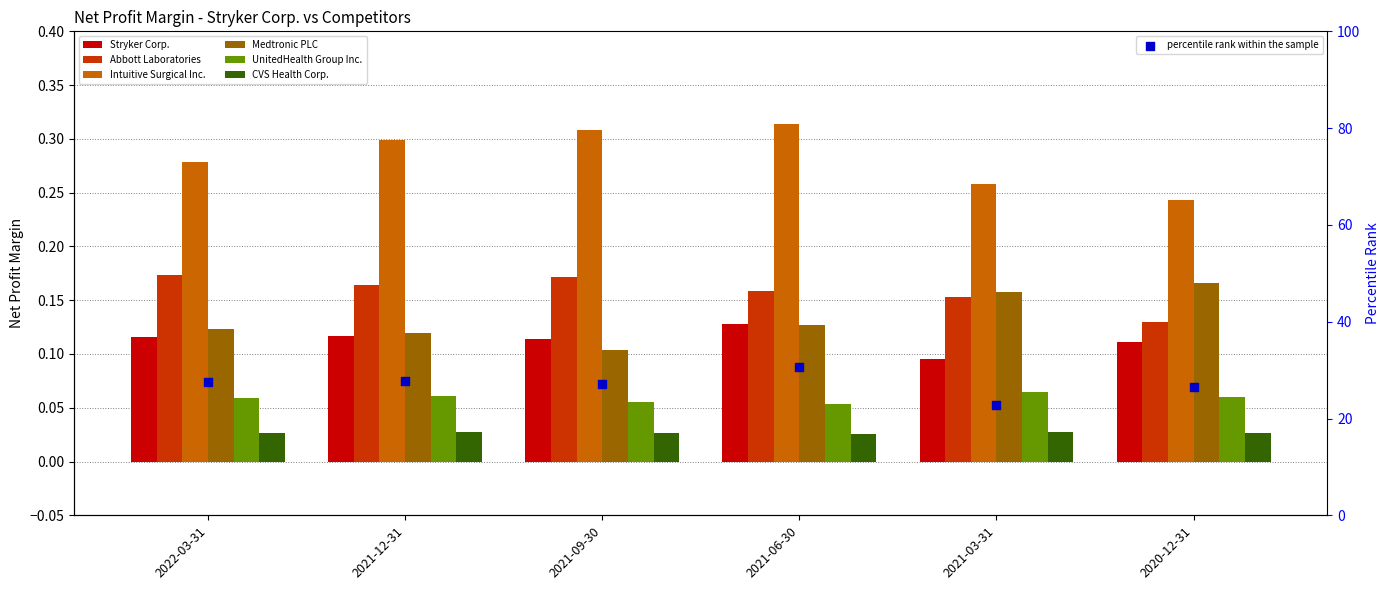

At how many categories does at least one series exceed 0?

6